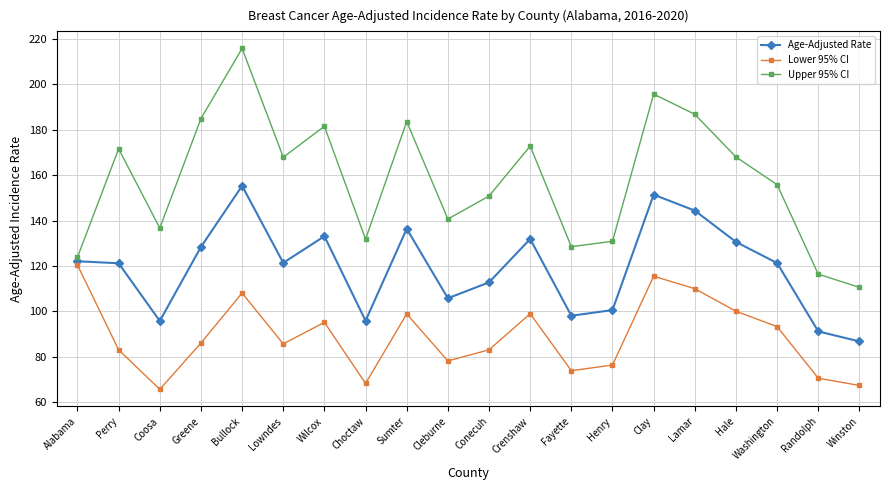

What is the value of the Upper 95% CI point at the 6th from the left?

167.9